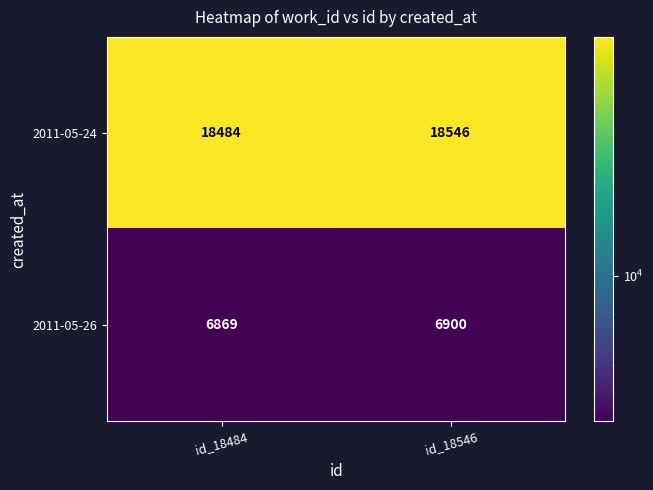

The value of 2011-05-24 at id_18484 is 33090. True or false?

False